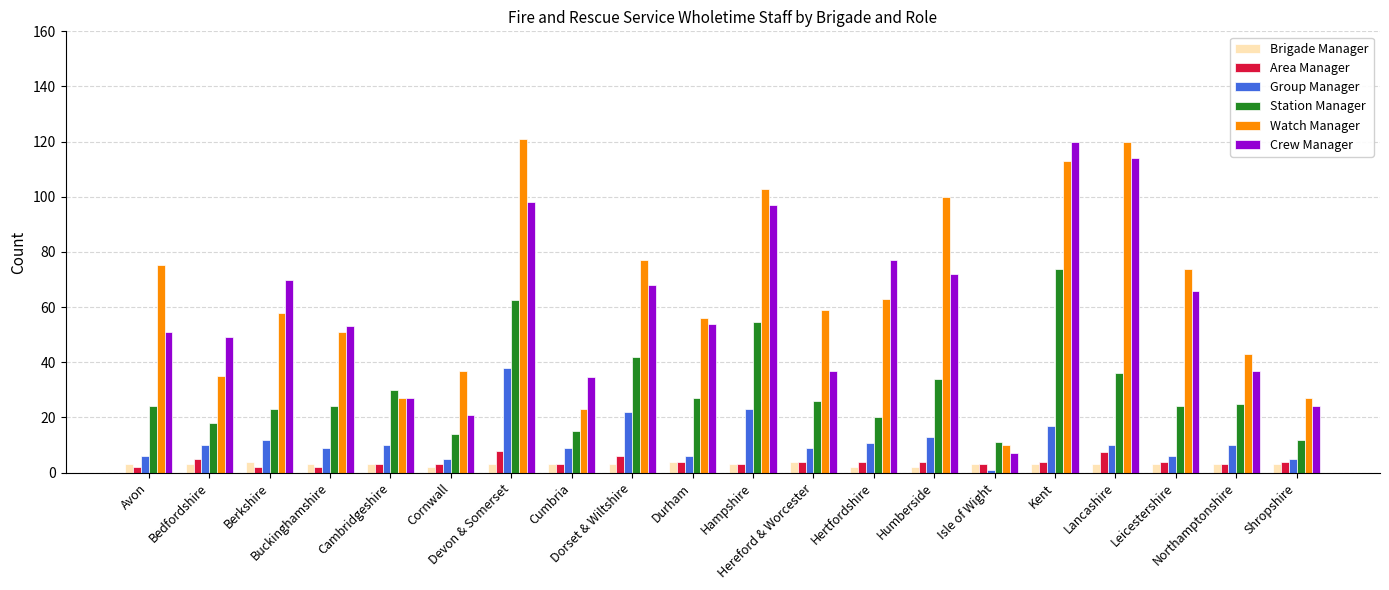

How many series are shown in this chart?

6